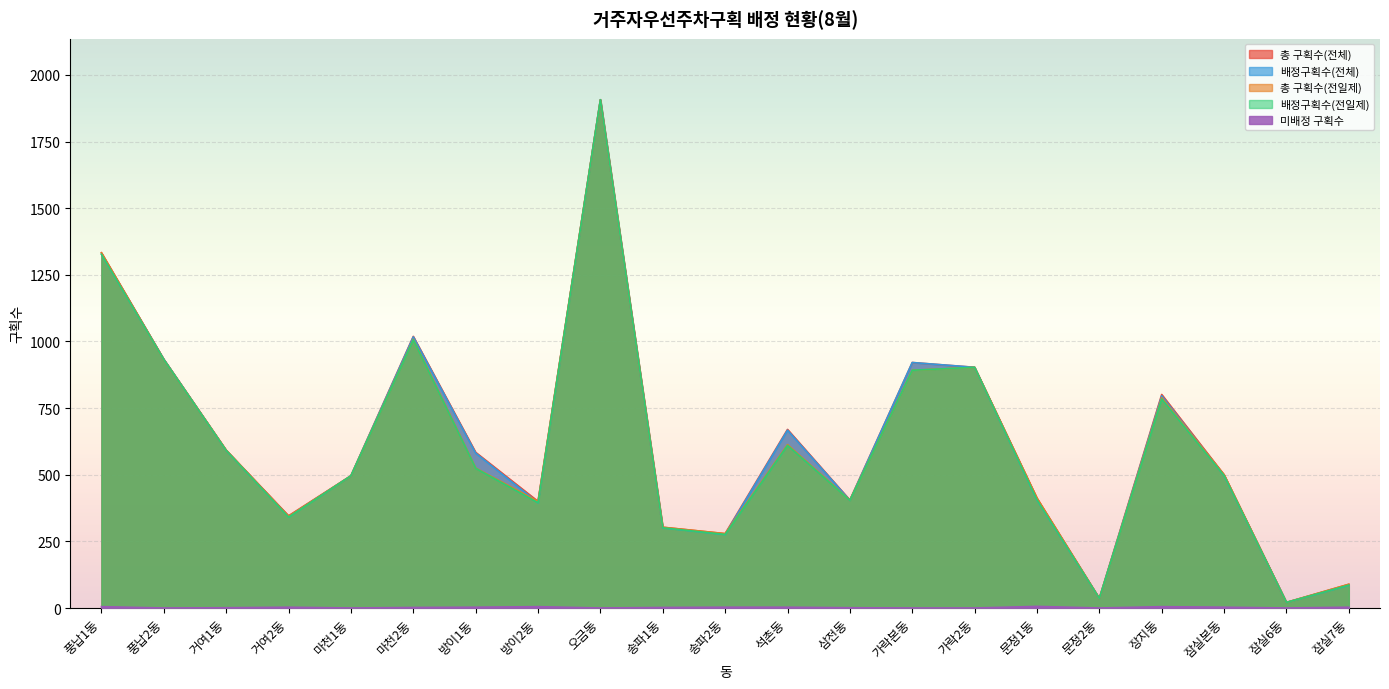

True or false: 배정구획수(전체) has a value of 3210 at 오금동.

False